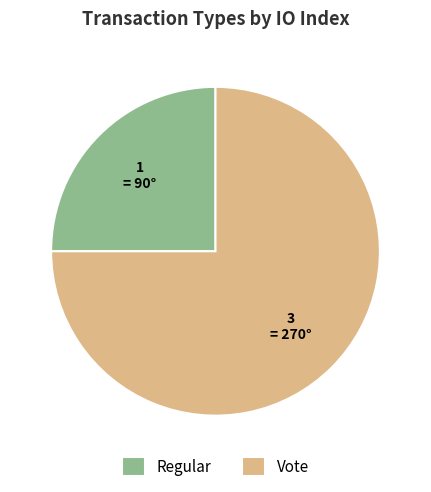

Rank the categories by value from highest to lowest.

Vote, Regular